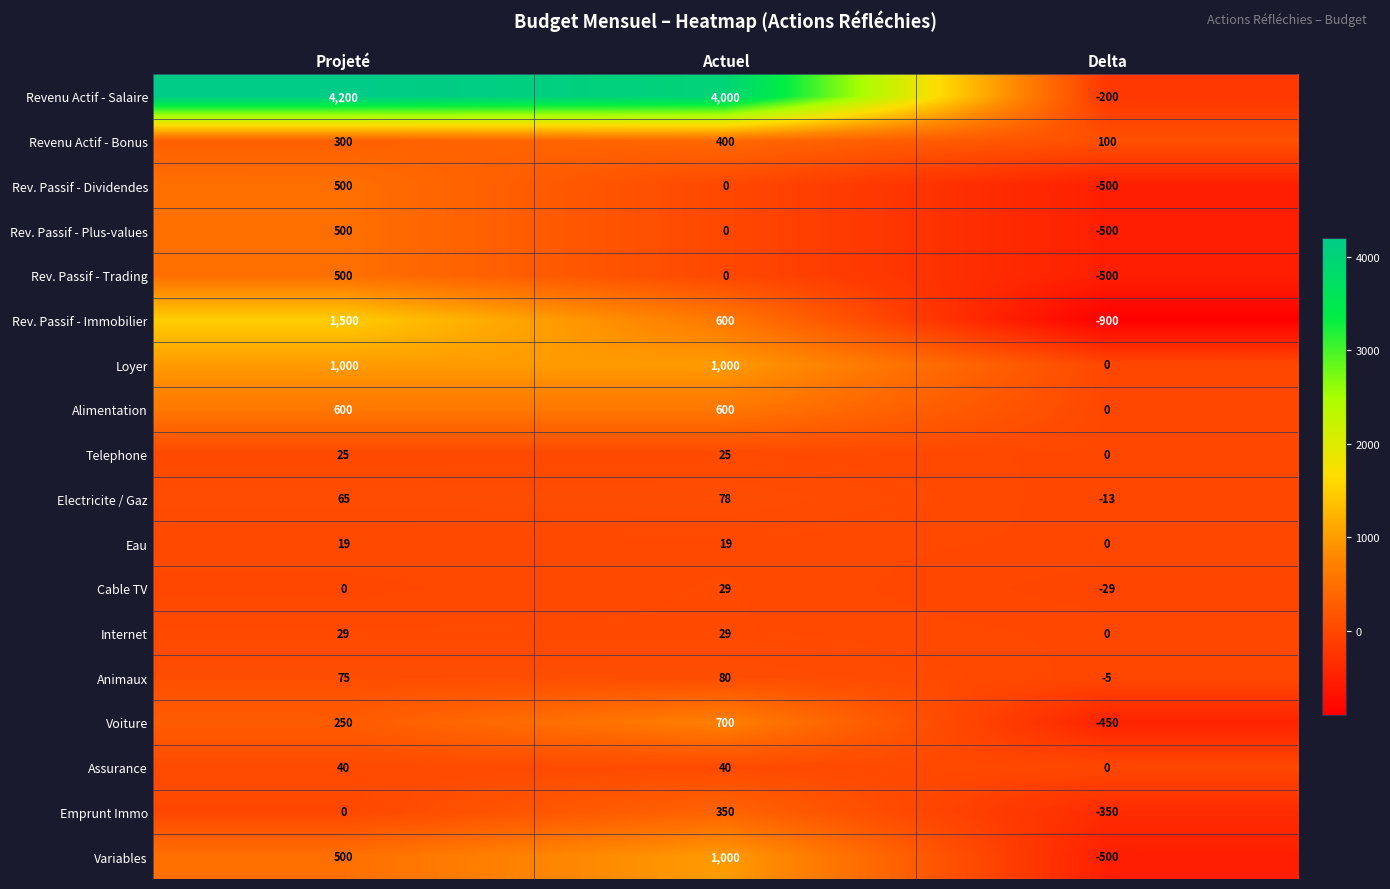

What is the sum of all Revenu Actif - Bonus values?

800